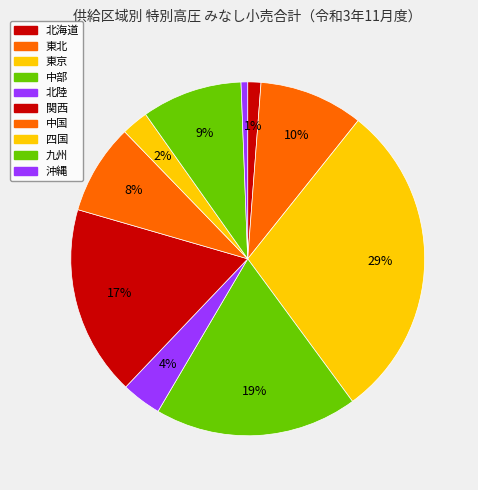

Is the sum of 沖縄 and 北陸 greater than half?

No